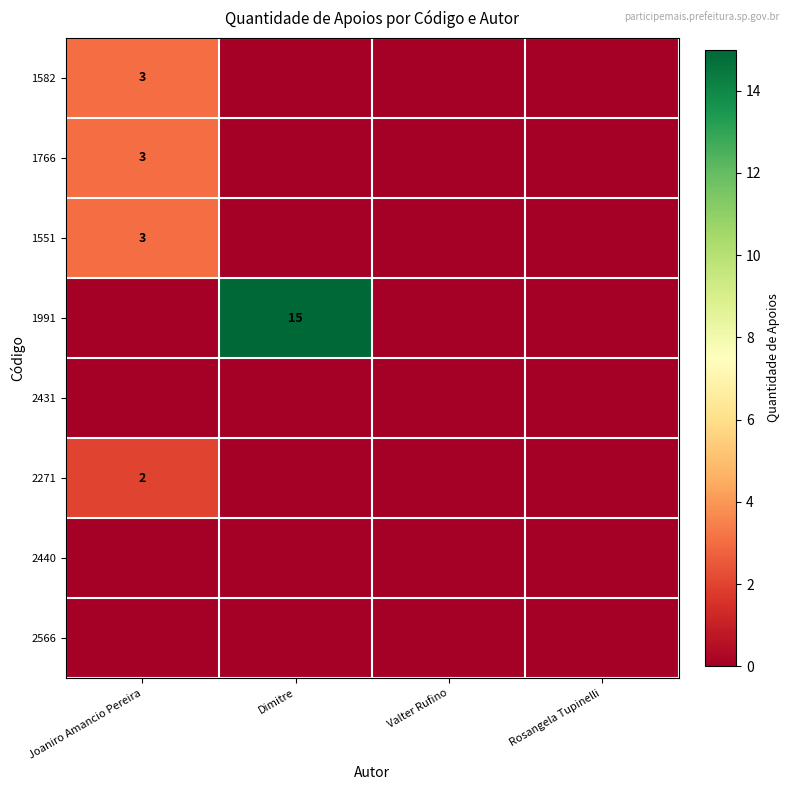

Is the value of 1582 at Joaniro Amancio Pereira greater than the value of 2271 at Joaniro Amancio Pereira?

Yes